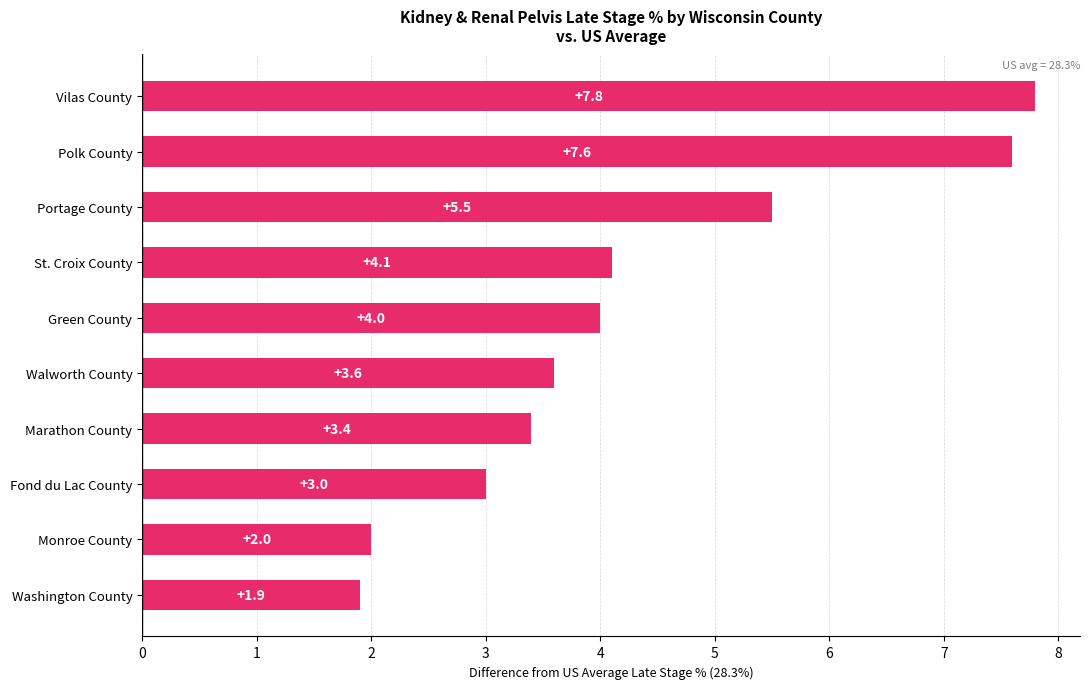

Are the bars horizontal?

Yes